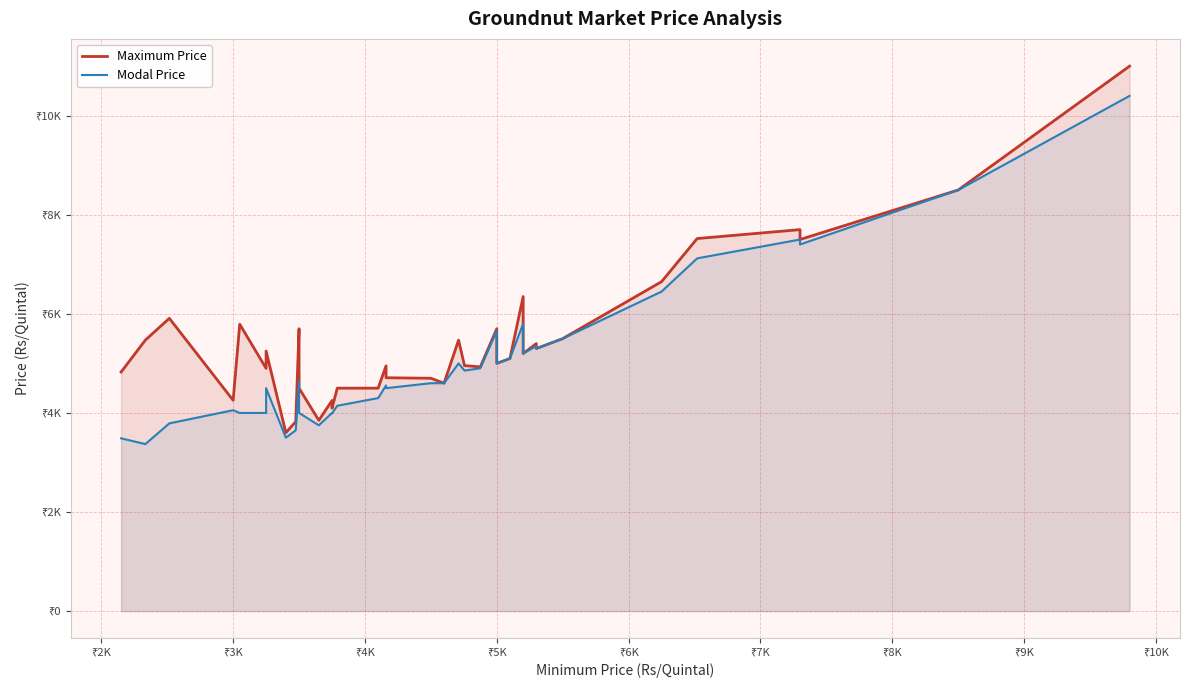

True or false: Modal Price has a value of 3397.0 at 34.

False